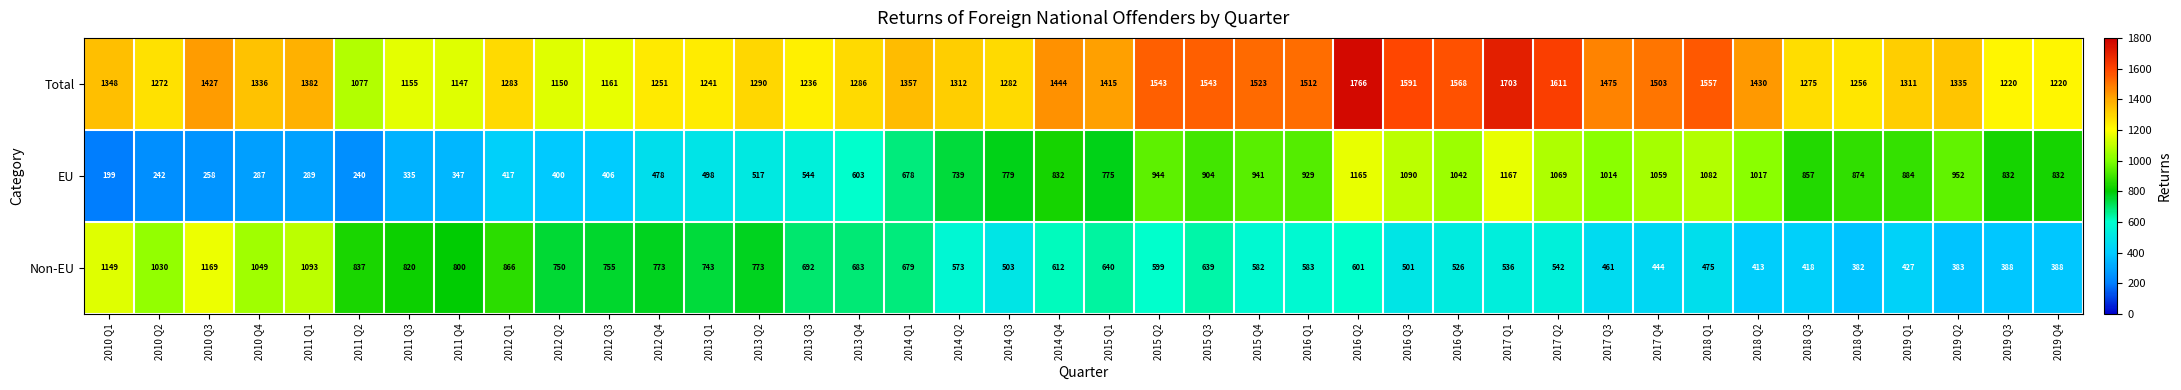

Where does the Total series first go above 1336?

2010 Q1